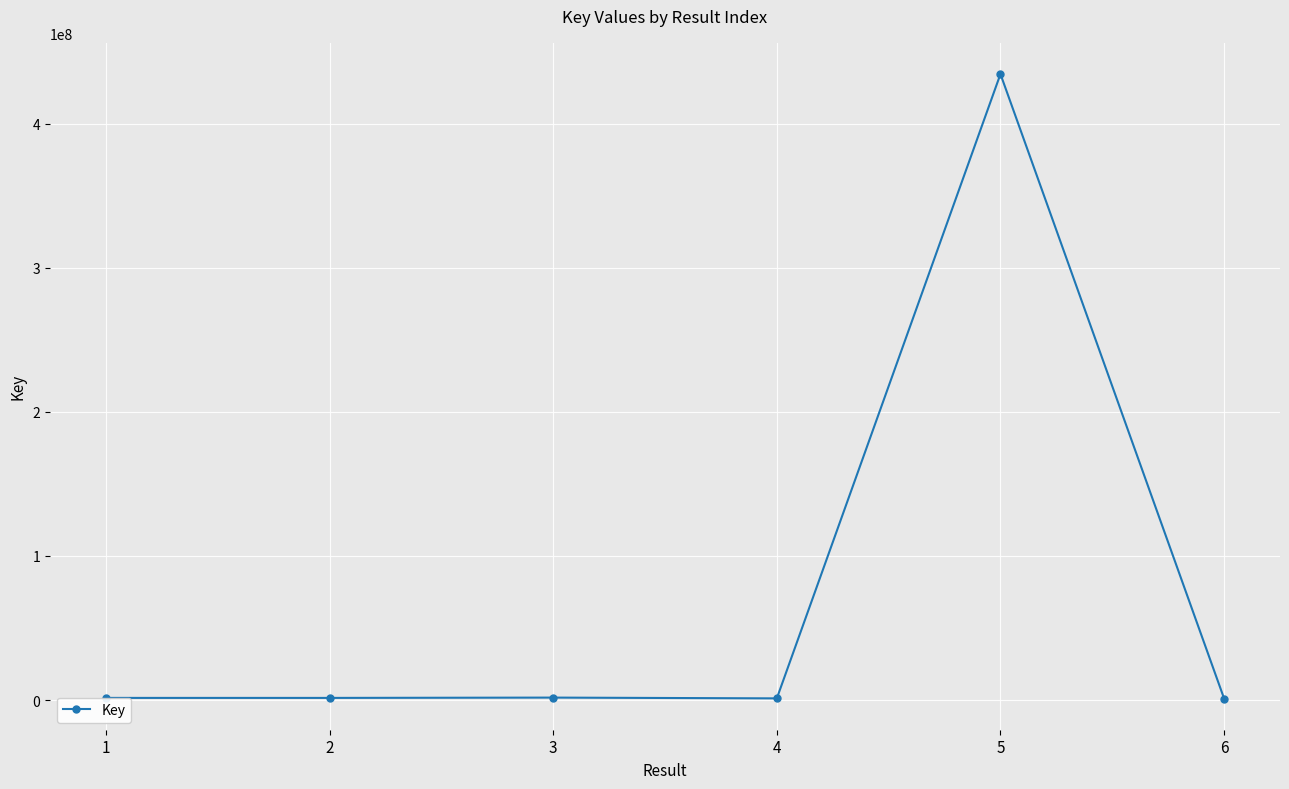

What is the difference between the maximum and minimum values?

433338789